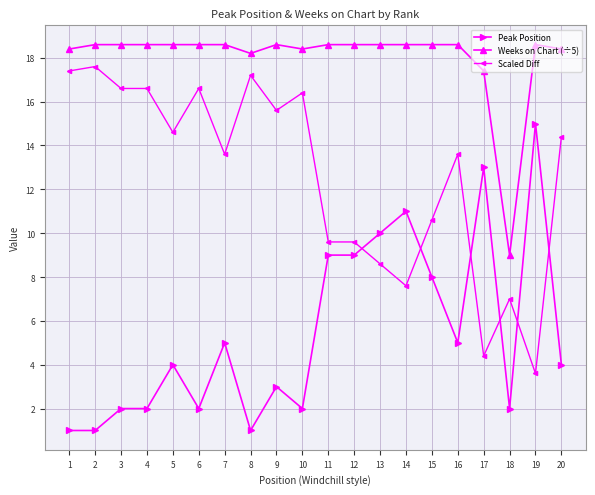

Which series changed the most between 1 and 18?

Scaled Diff